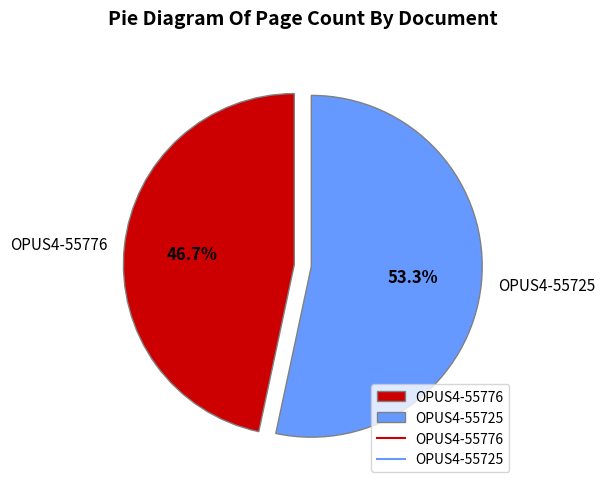

What percentage is the OPUS4-55725 slice, to the nearest percent?

53%